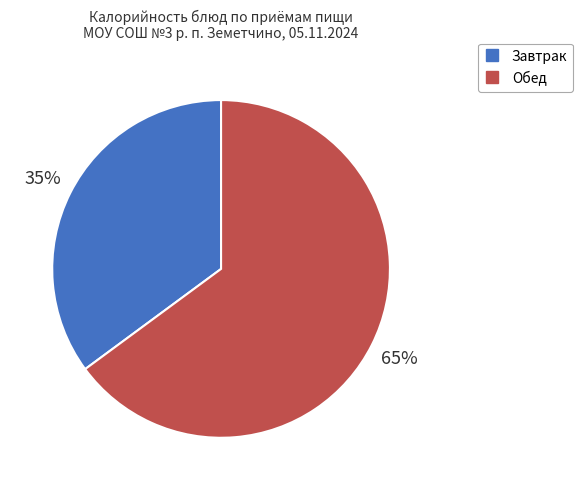

To the nearest percent, what is the difference between the largest and smallest slice percentages?

30%